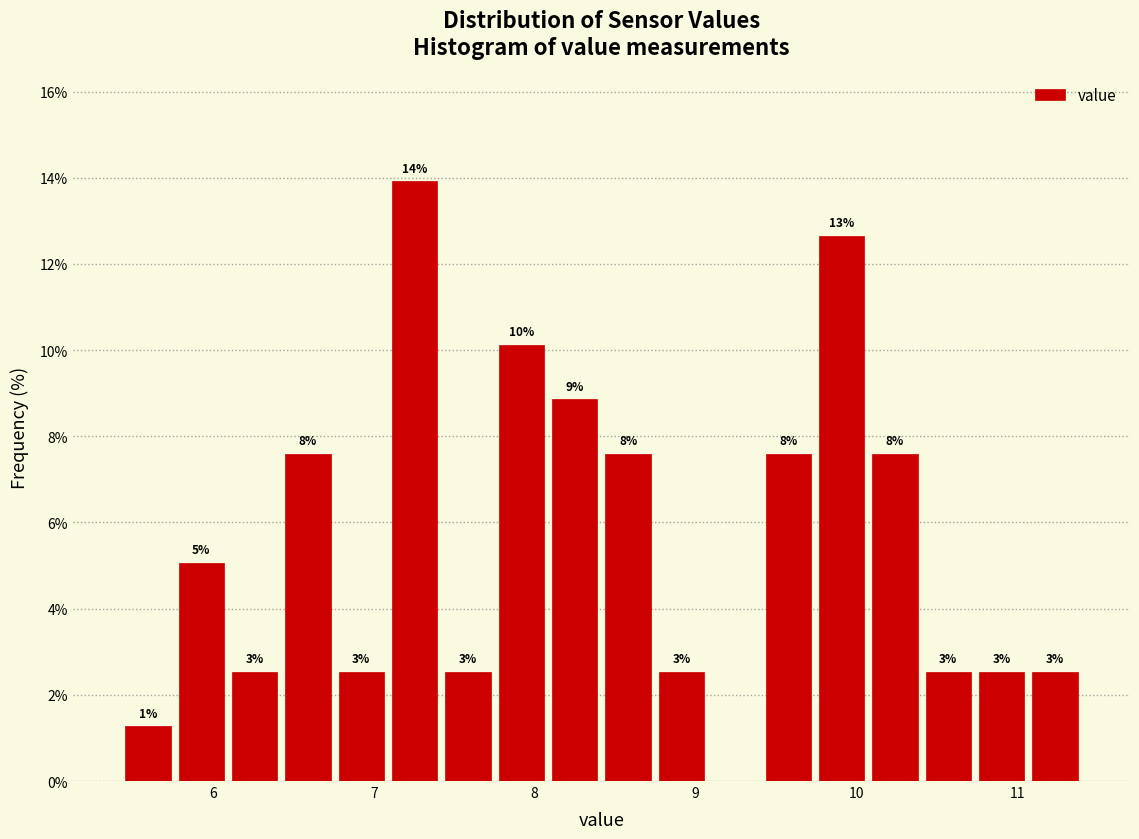

Read against the x-axis, roughly where is the centre of the tallest bar?

7.3